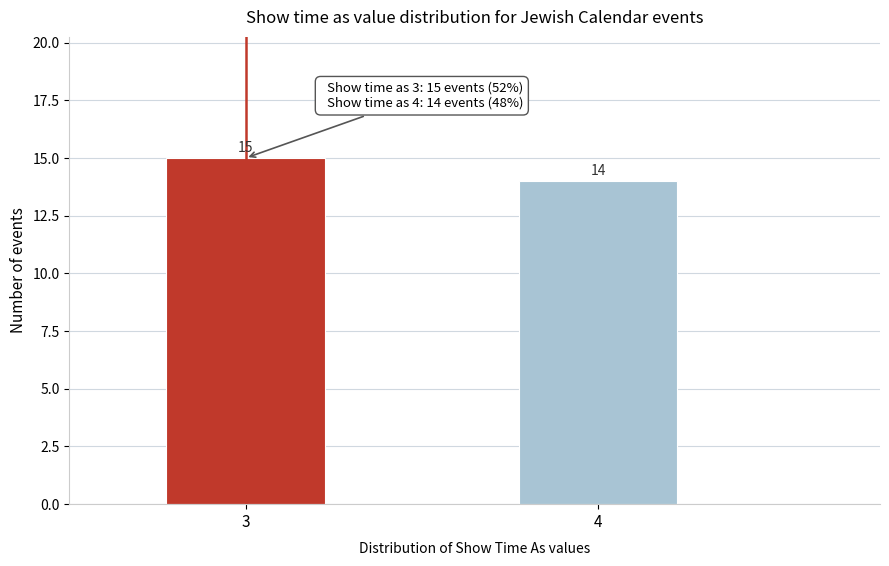

Reading left to right, transcribe all the data shown in this chart.

15	14